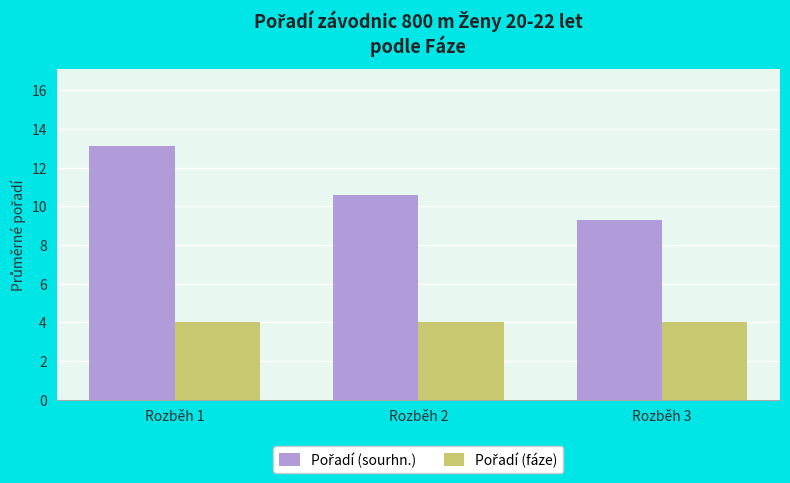

At which category is the sum across all series the highest?

Rozběh 1